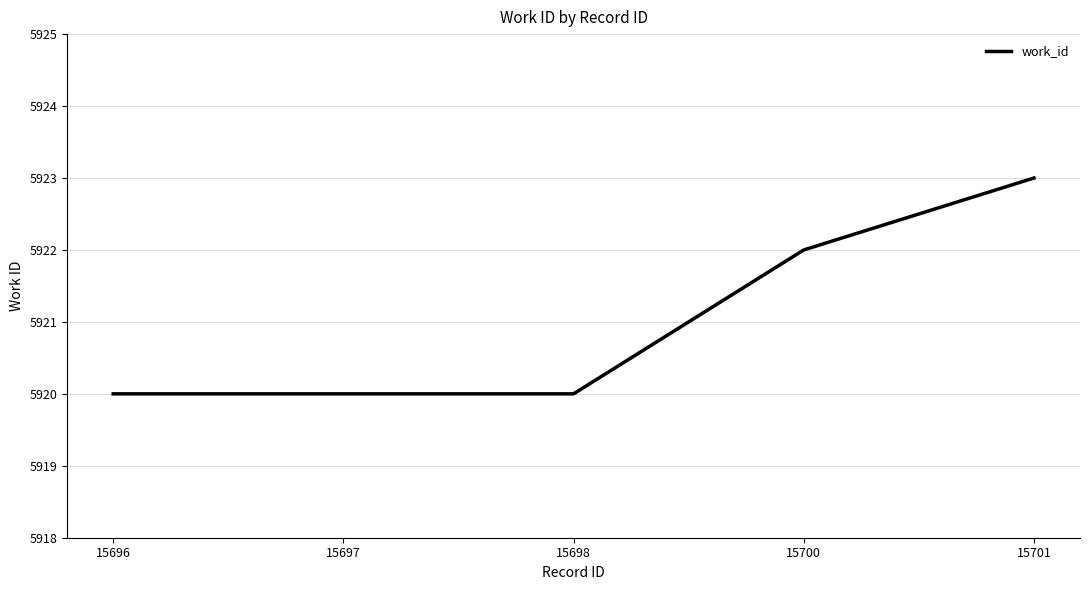

What is the sum of the values at 15701 and 15696?

11843